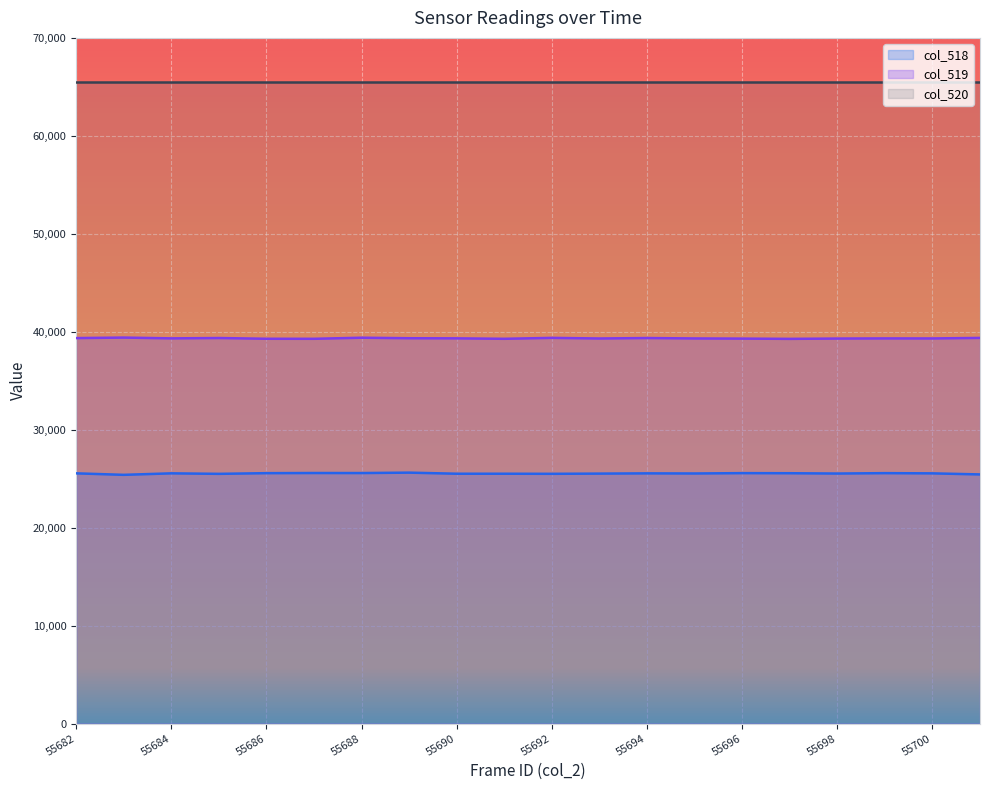

What is the highest value of the col_518 series?

25617